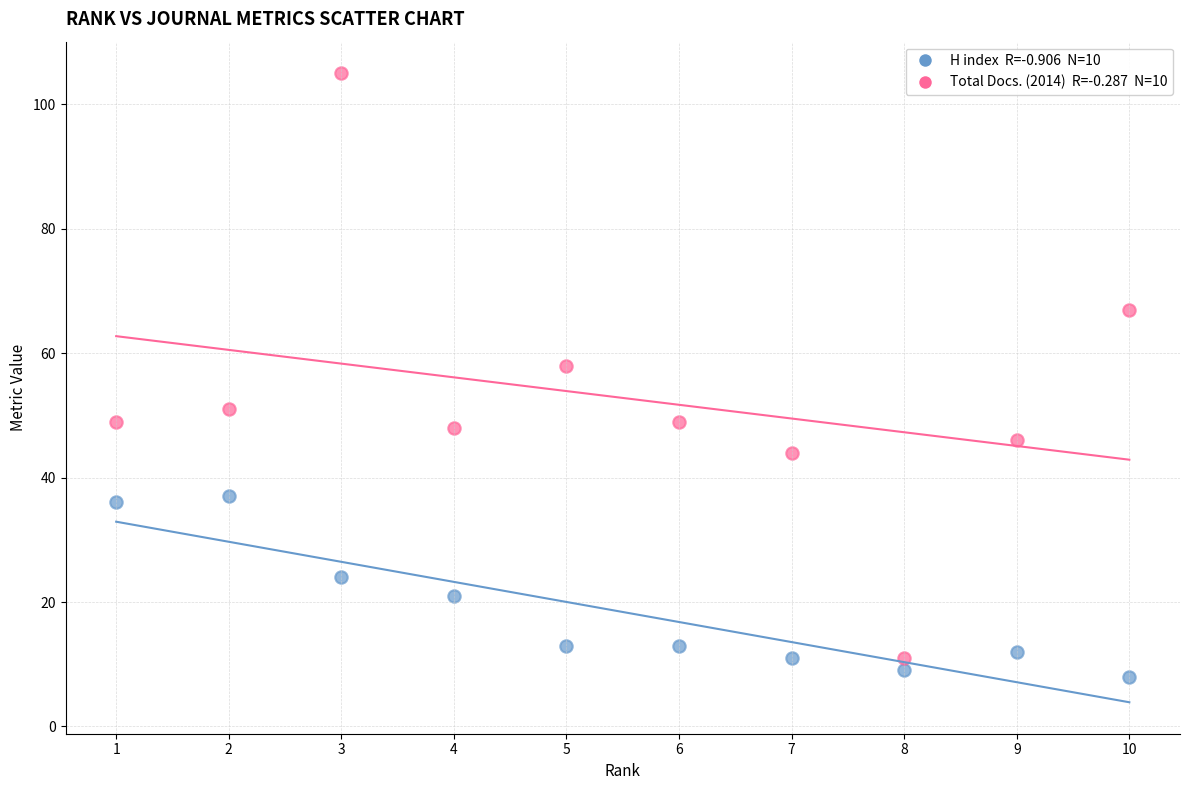

Across all data points, what is the range of X values (max minus min)?

9